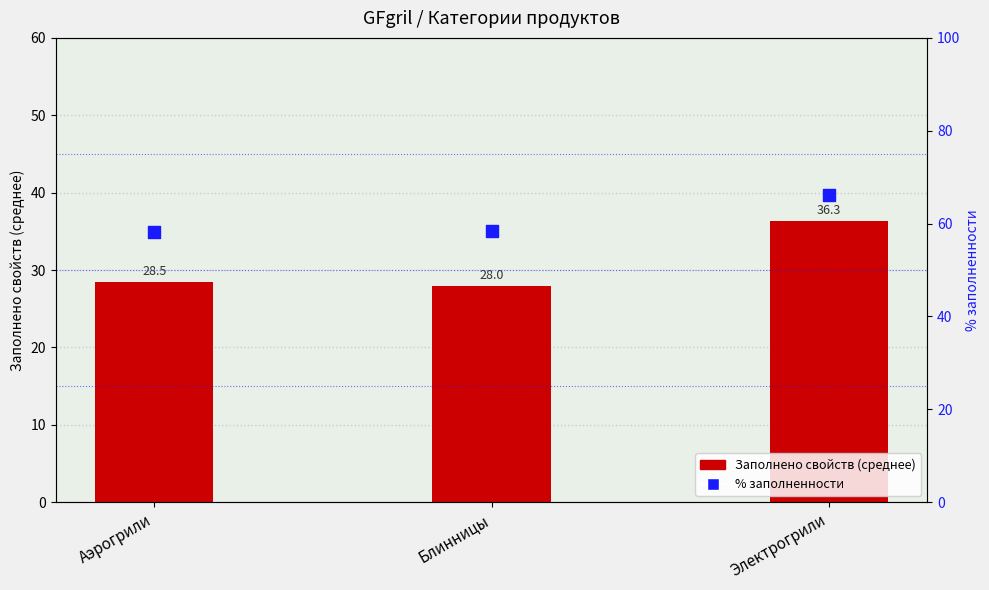

At how many categories does at least one series exceed 42?

3